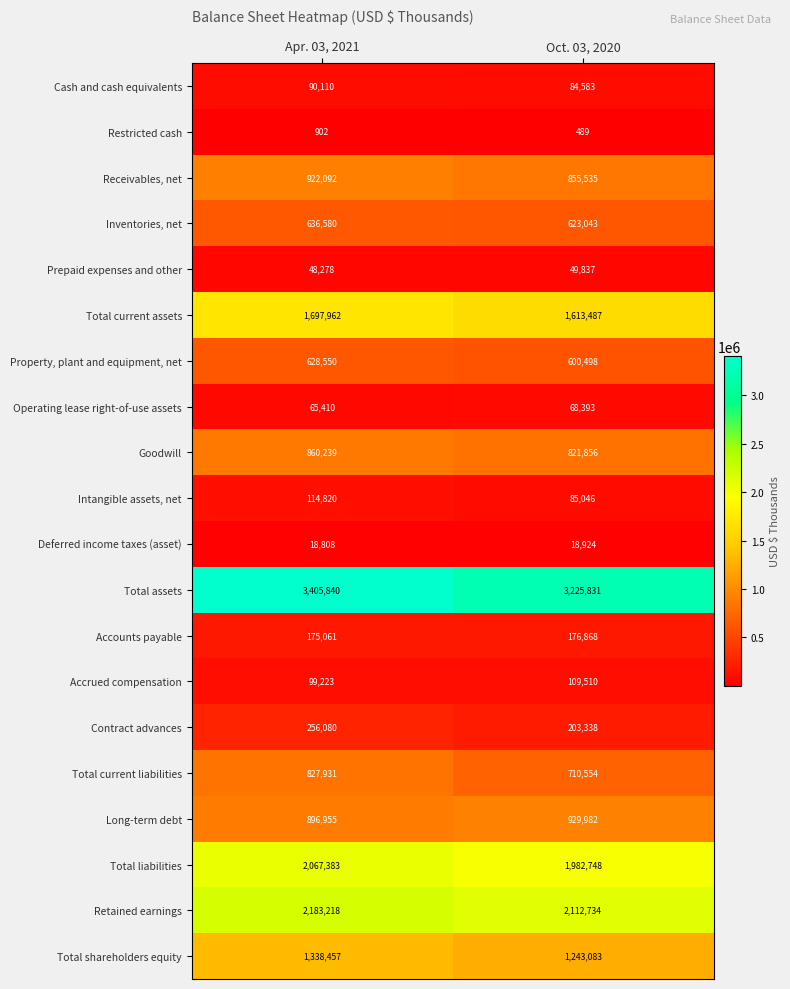

Which series changed the most between Apr. 03, 2021 and Oct. 03, 2020?

Total assets